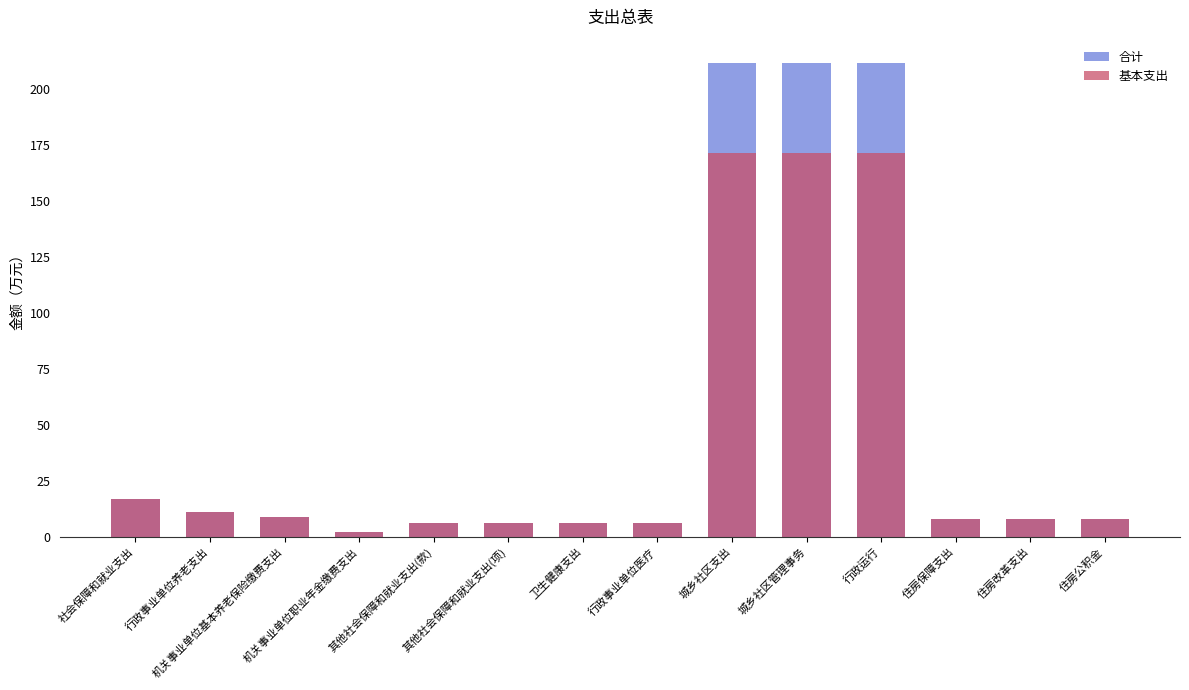

Is the value of 合计 at 城乡社区管理事务 greater than the value of 基本支出 at 卫生健康支出?

Yes